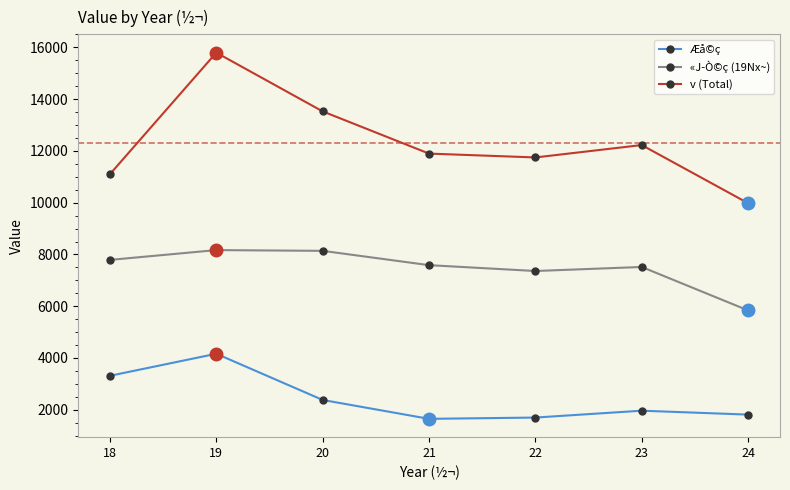

What is the value of the v (Total) point at the 5th from the left?

11749